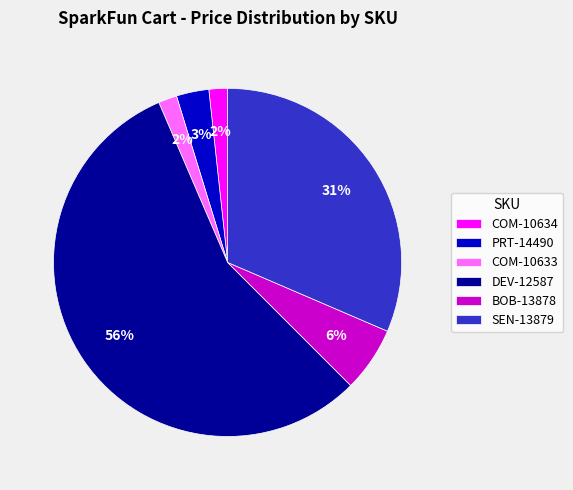

Is there a majority slice in this chart?

Yes